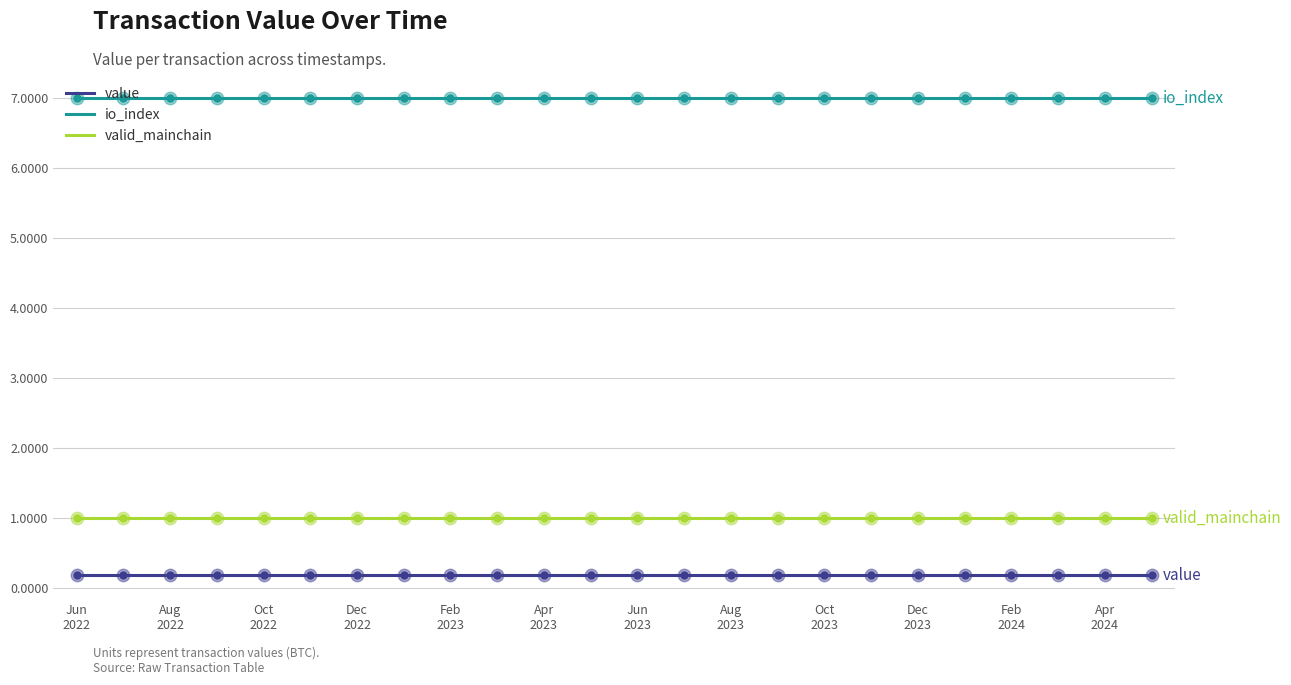

Rank the series by their maximum value, from lowest to highest.

value, valid_mainchain, io_index